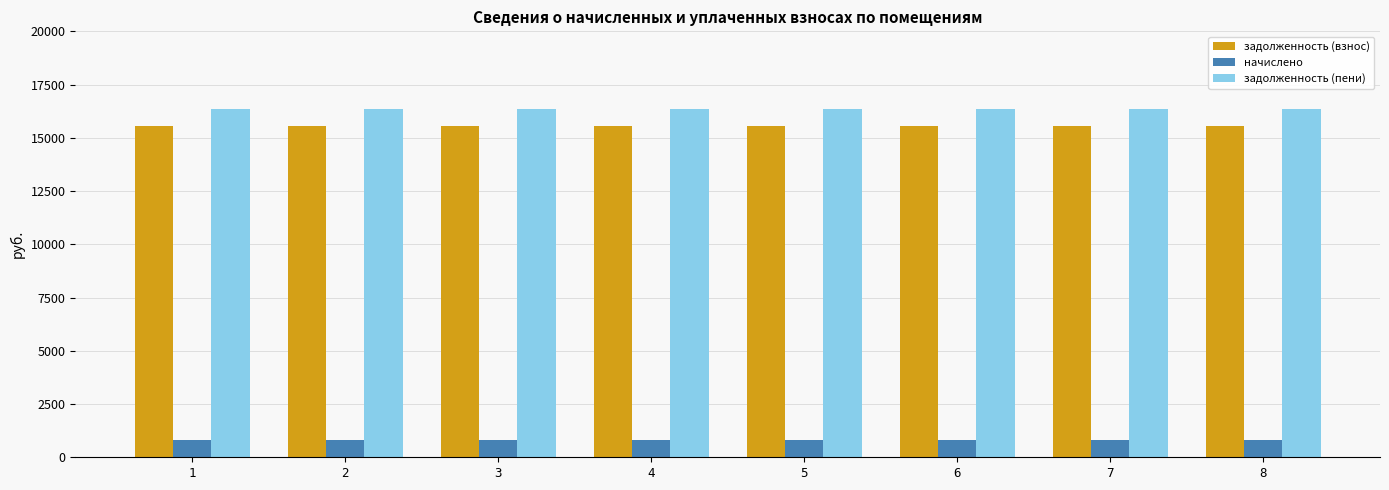

What is the average value of the задолженность (пени) series?

16364.3